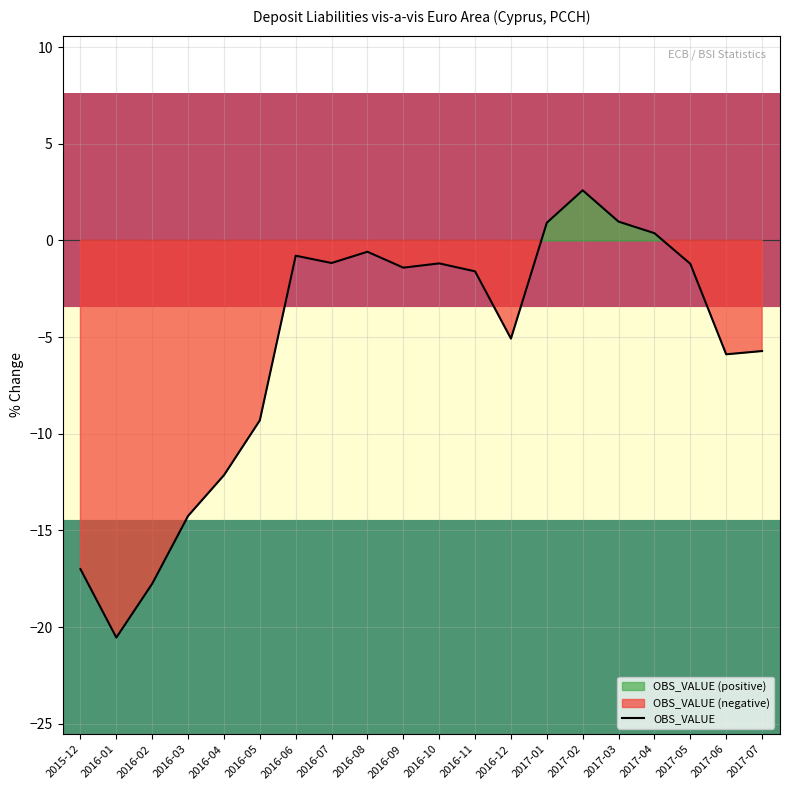

Is it true that the value at 2017-02 is 4.5?

False